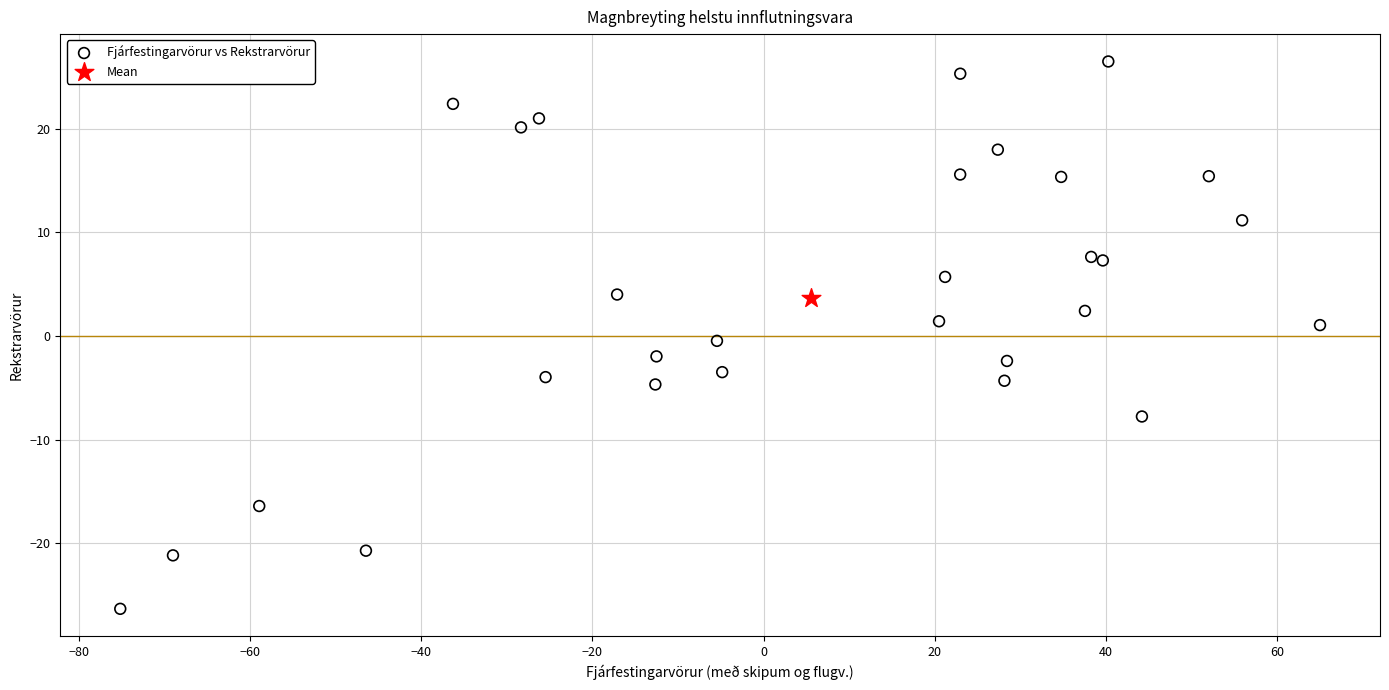

What are all the series names shown in the legend?

Fjárfestingarvörur vs Rekstrarvörur, Mean